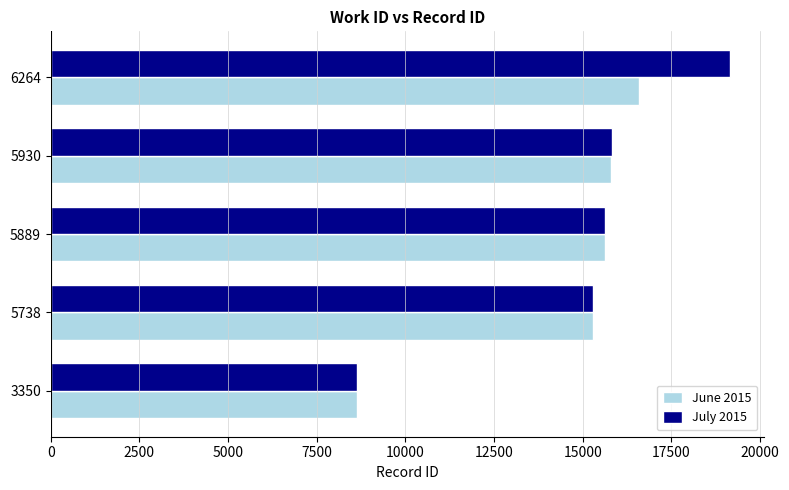

How many categories are shown in the chart?

5